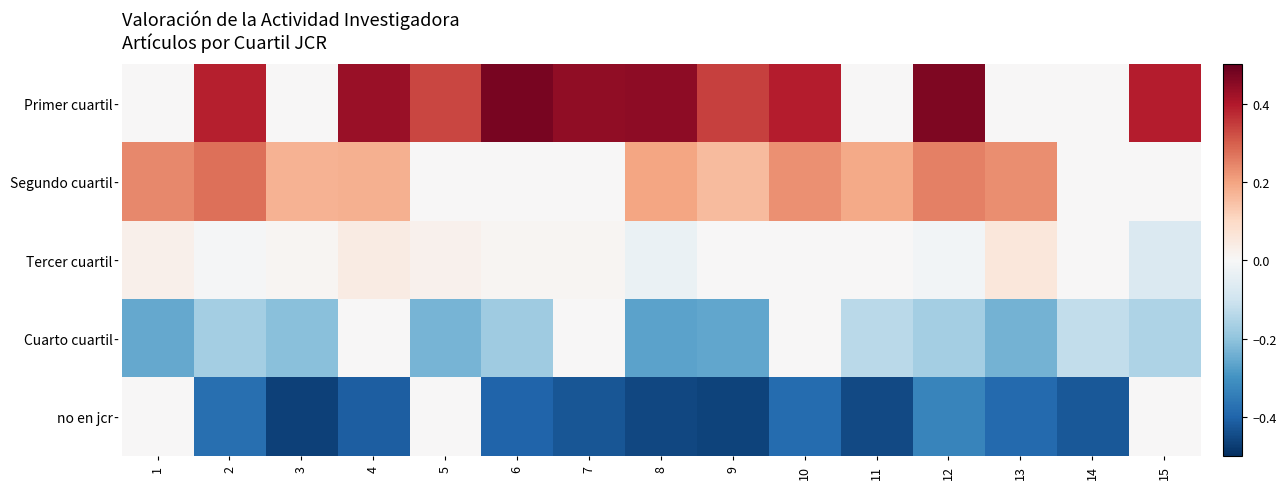

At 5, list the series in order from largest to smallest.

Primer cuartil, Tercer cuartil, Segundo cuartil, no en jcr, Cuarto cuartil